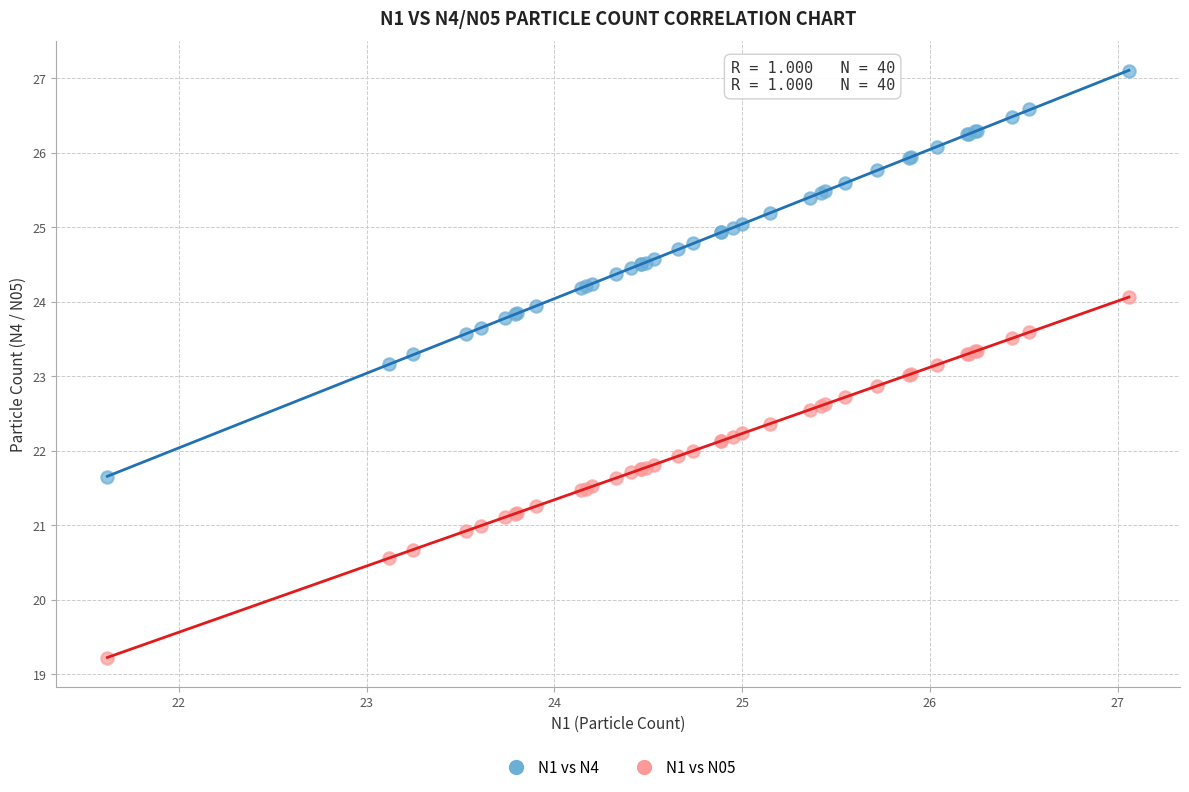

What is the X range (max minus min) for the scatter plot?

5.4